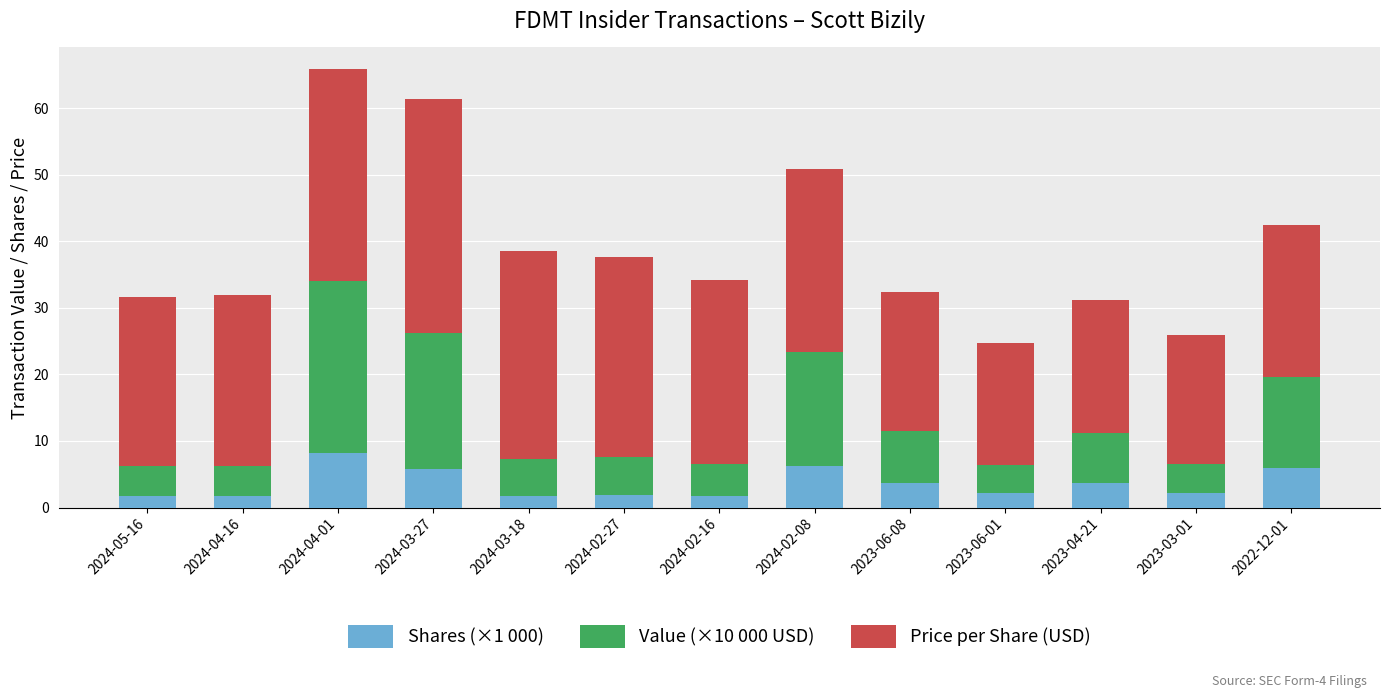

What value does the Shares (×1 000) series have at 2023-03-01?

2.2